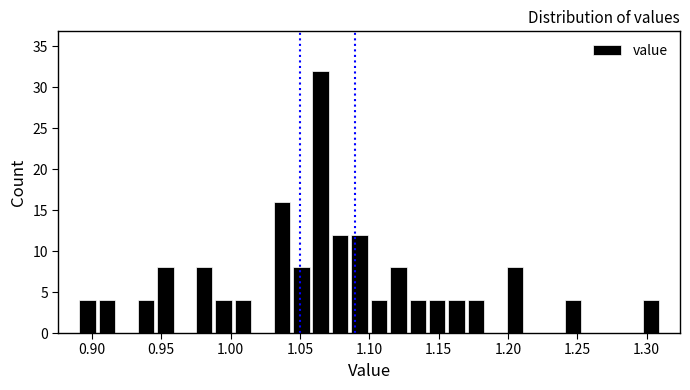

Read against the x-axis, roughly where is the centre of the tallest bar?

1.065